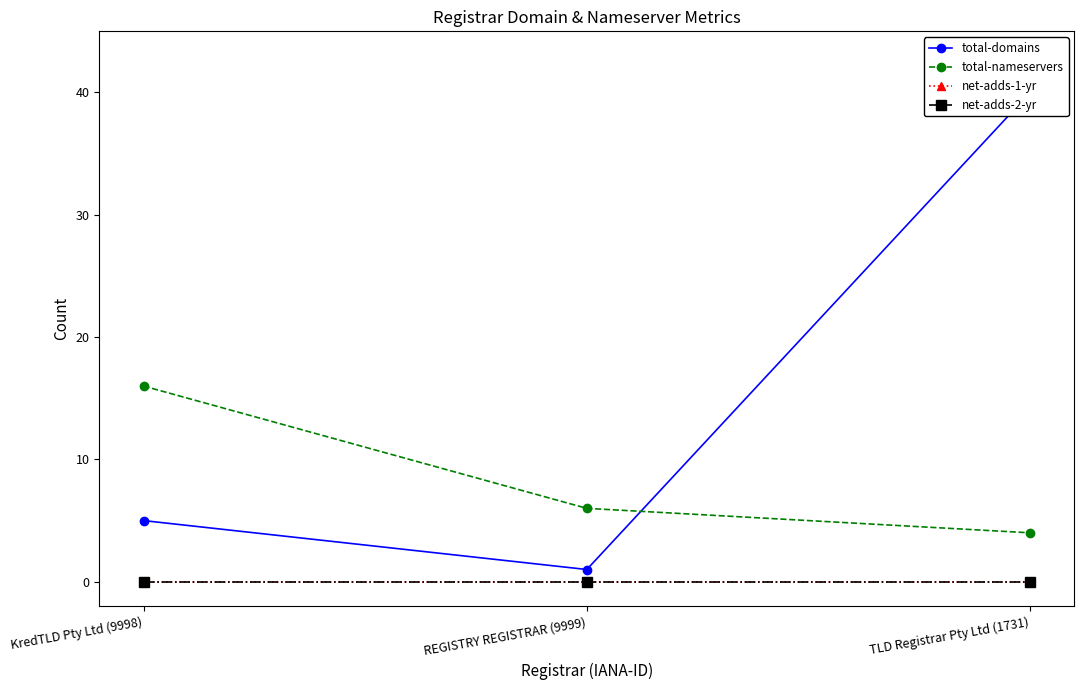

What is the label of the 3rd point from the left?

TLD Registrar Pty Ltd (1731)